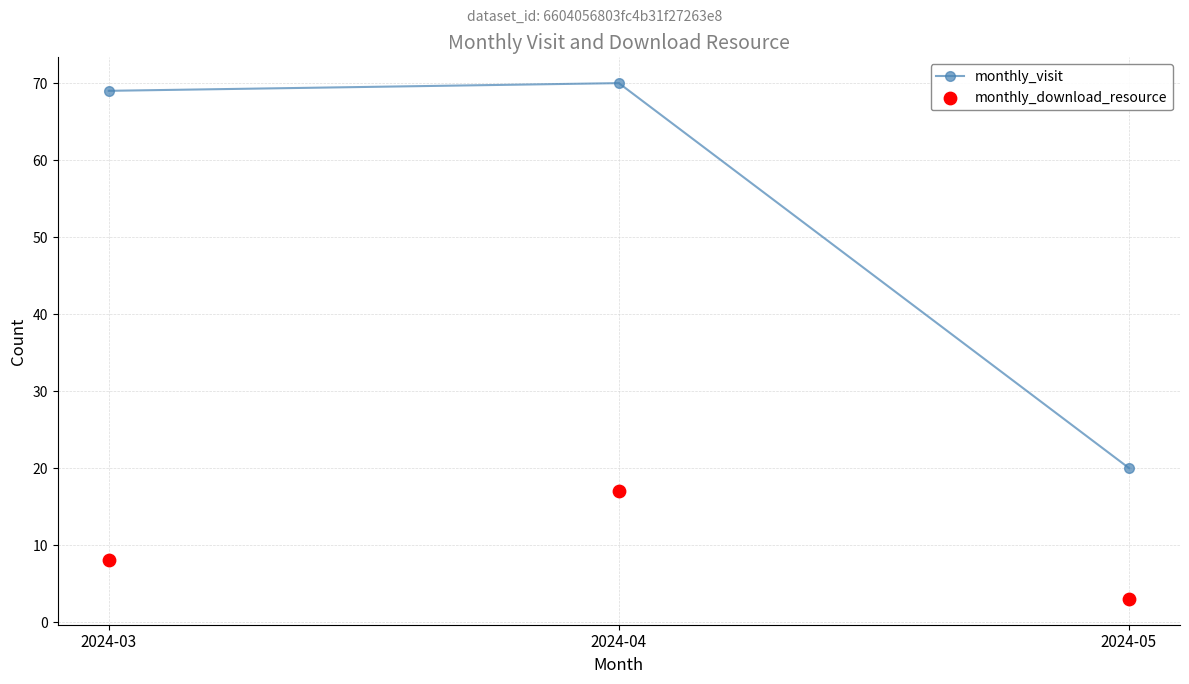

Which series contains the highest Y value?

monthly_visit